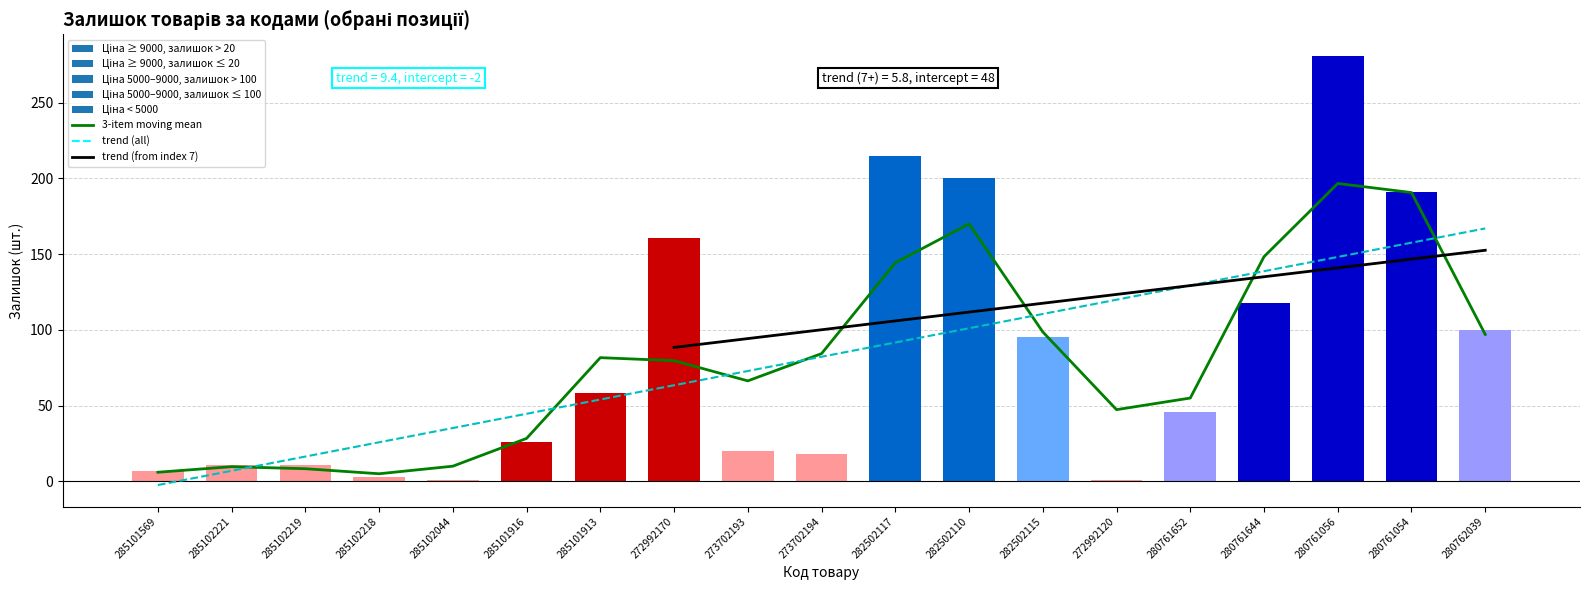

What is the greatest value displayed?

281